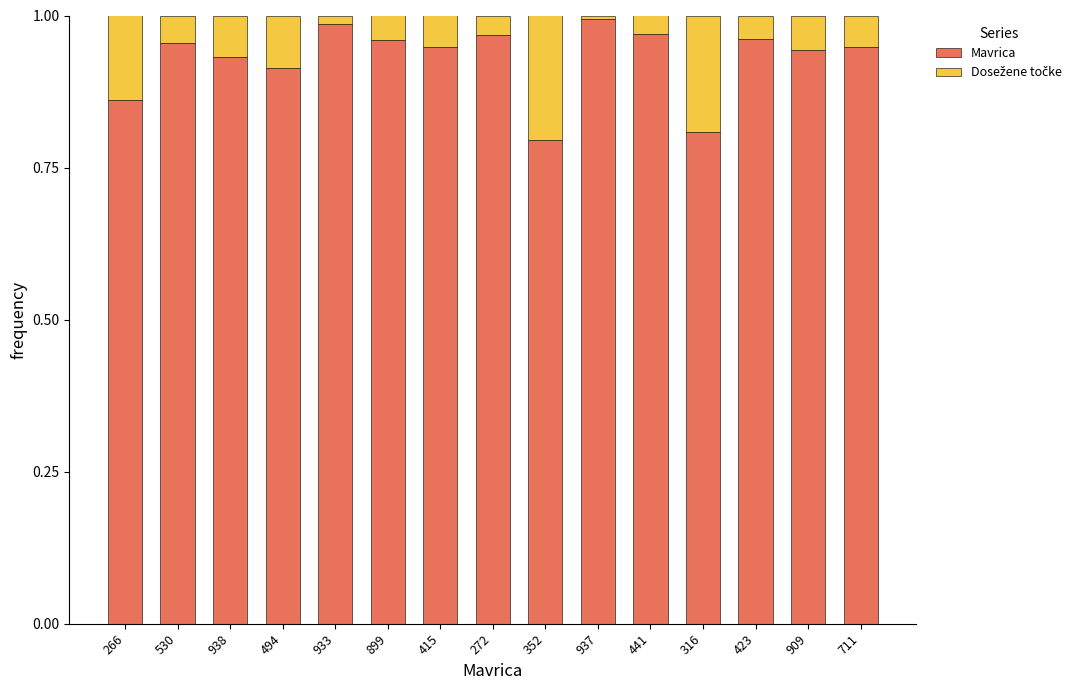

What is the minimum value for Mavrica?

0.8